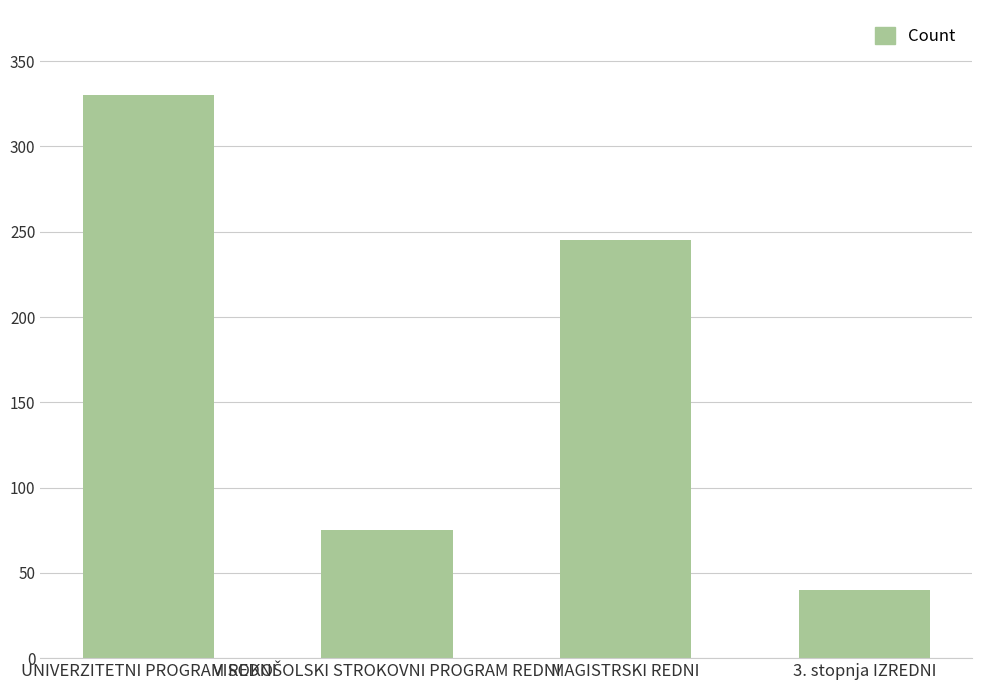

What is the difference between the values at MAGISTRSKI REDNI and UNIVERZITETNI PROGRAM REDNI?

85